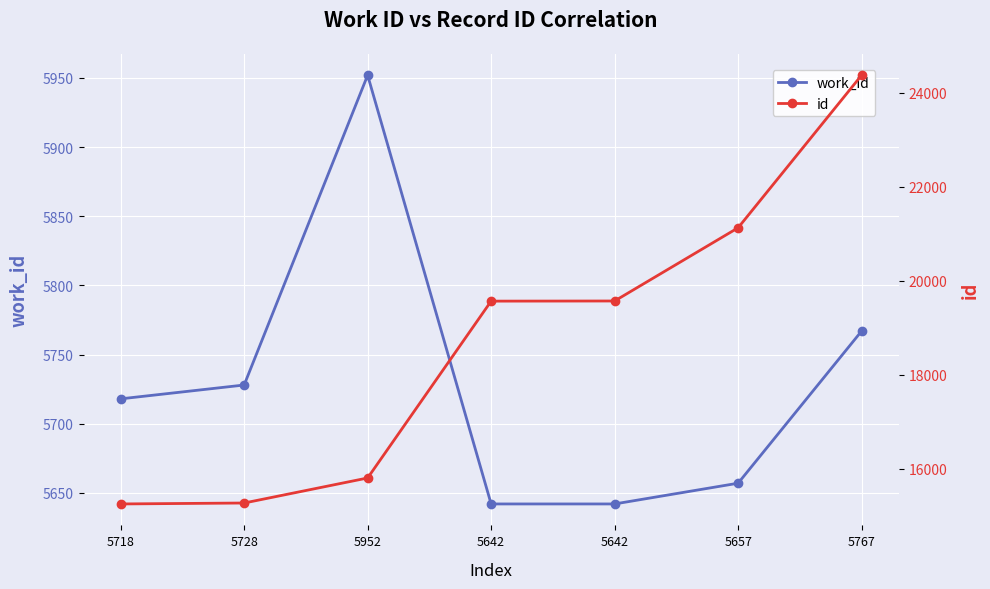

At which category is the sum across all series the highest?

5767